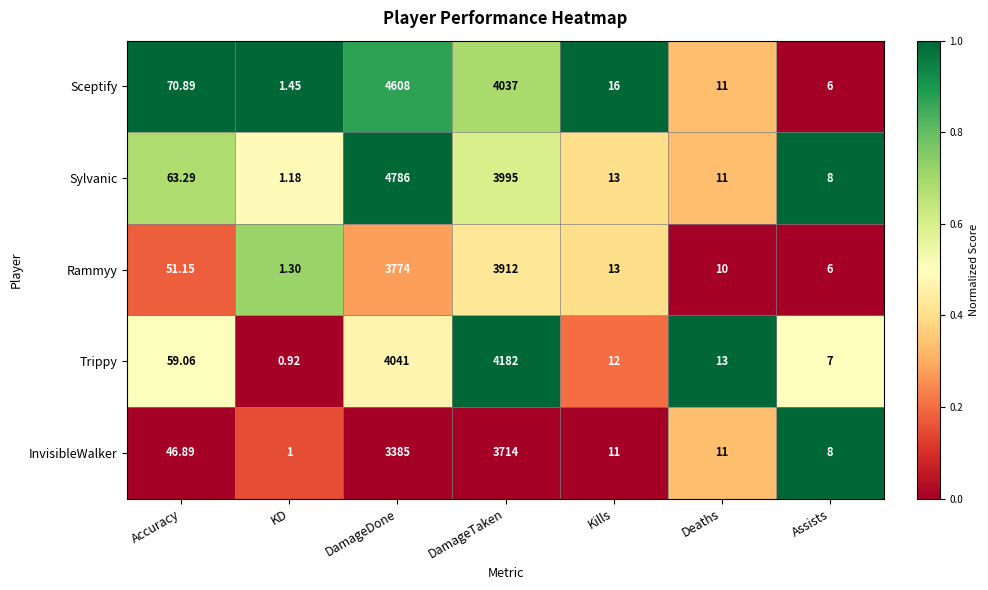

Which series has the widest spread of values?

Sylvanic